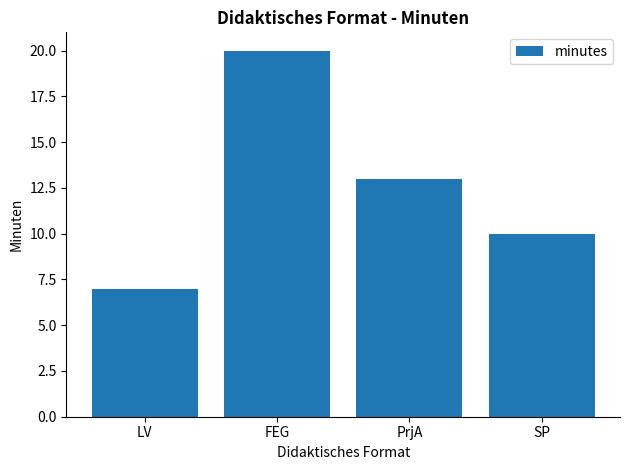

Is it true that the value at PrjA is 13?

True